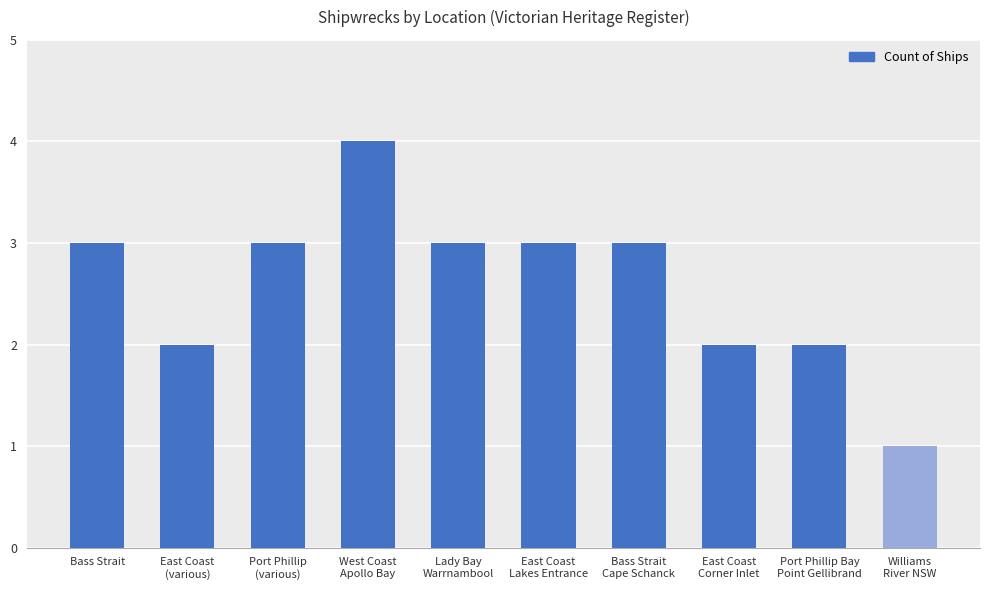

What position from the right is Port Phillip Bay
Point Gellibrand?

2